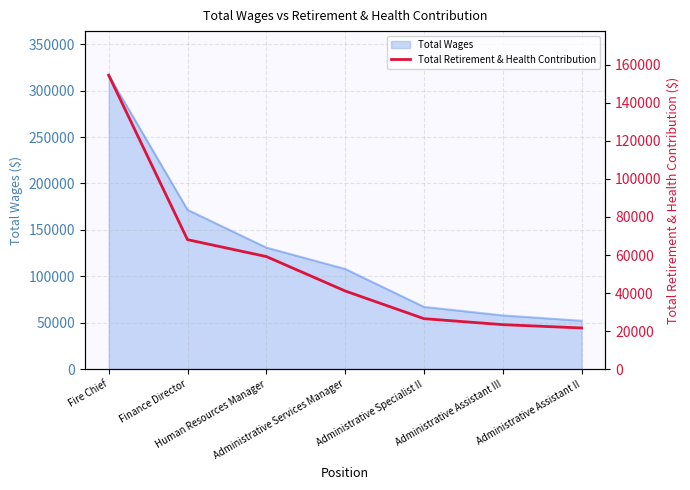

True or false: the data has more than 2 interior local peaks.

False